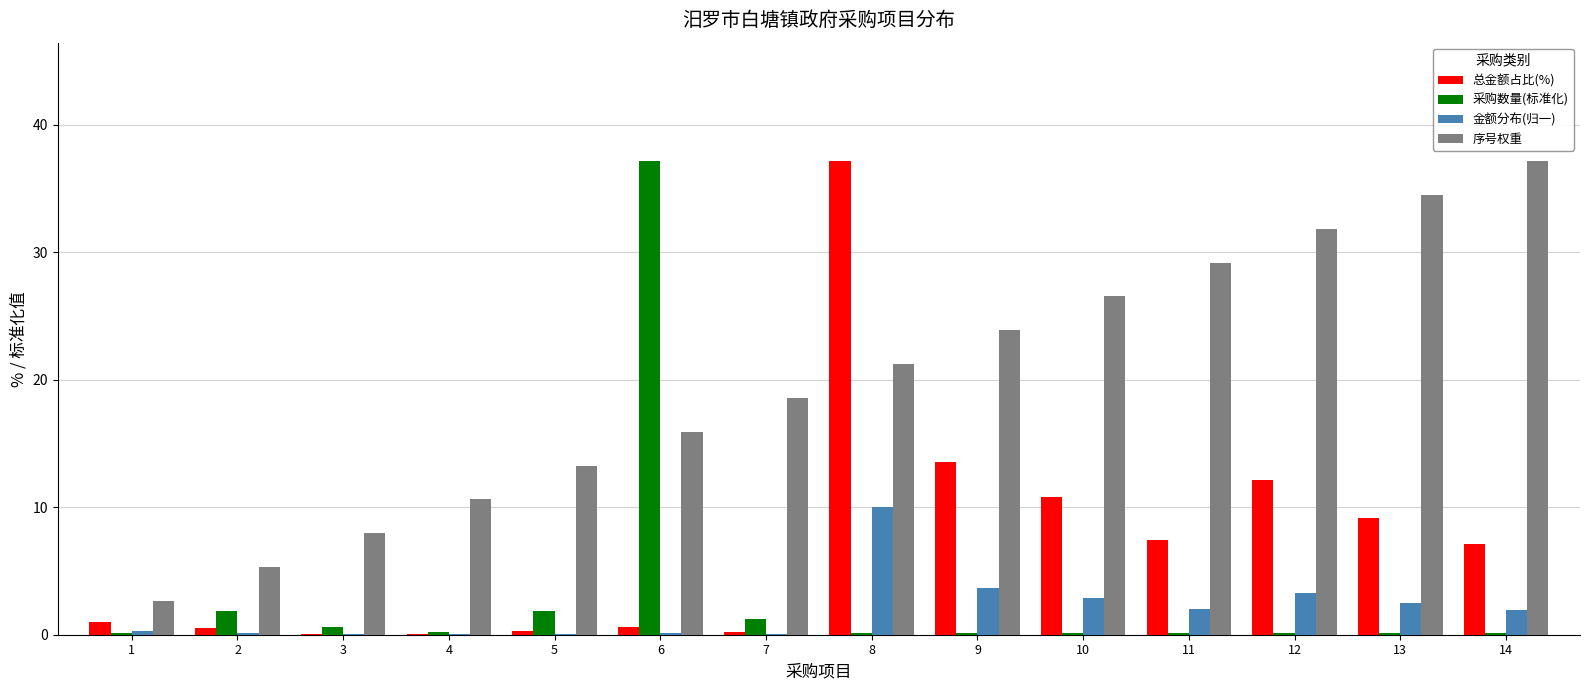

What is the sum of all 金额分布(归一) values?

26.9